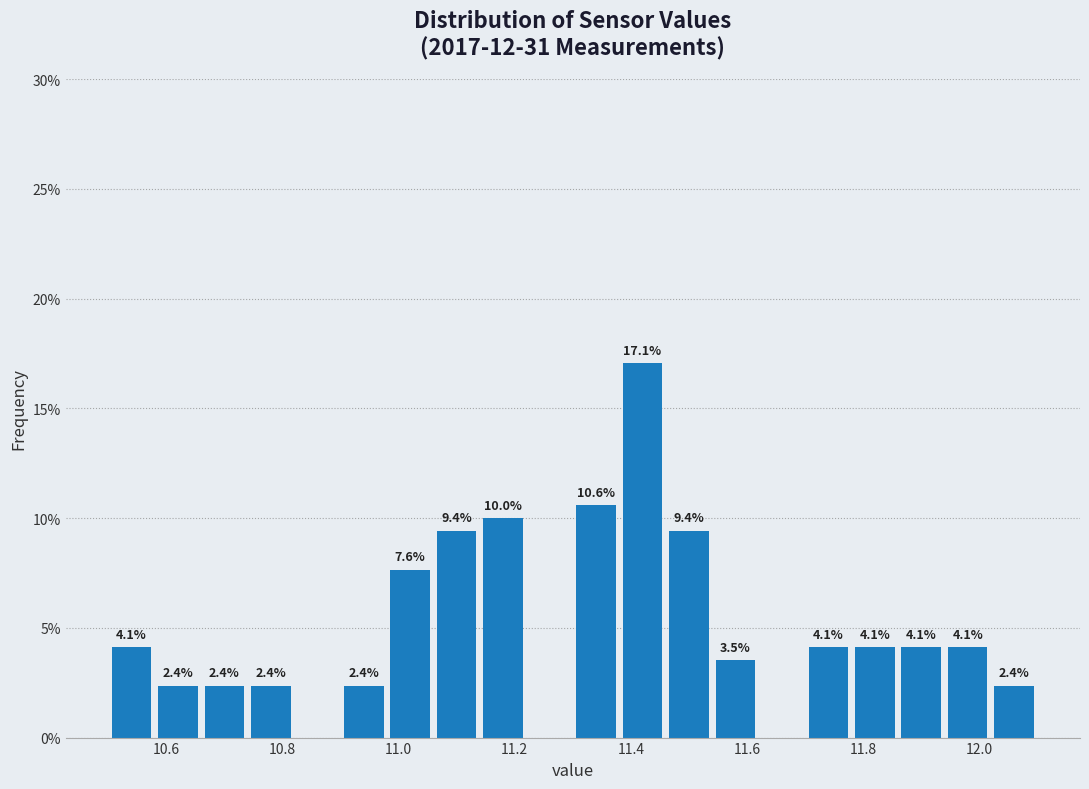

Over which range of the x-axis is the bar tallest?

11.38 to 11.46